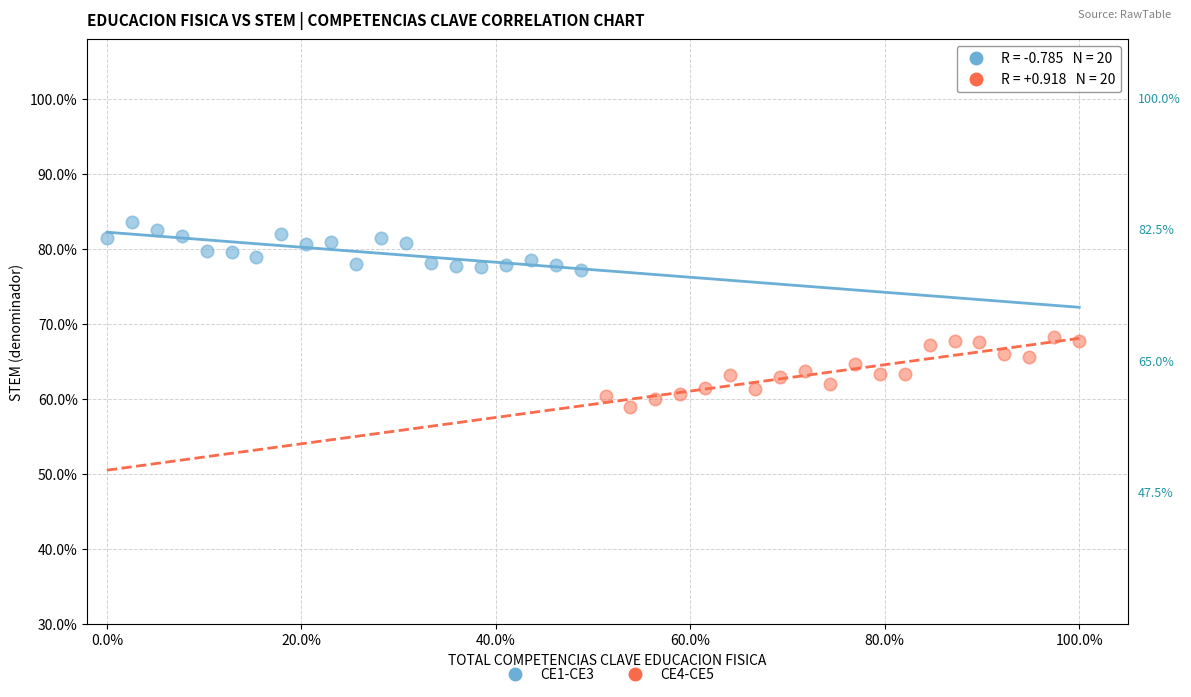

Which series contains the highest Y value?

CE1-CE3